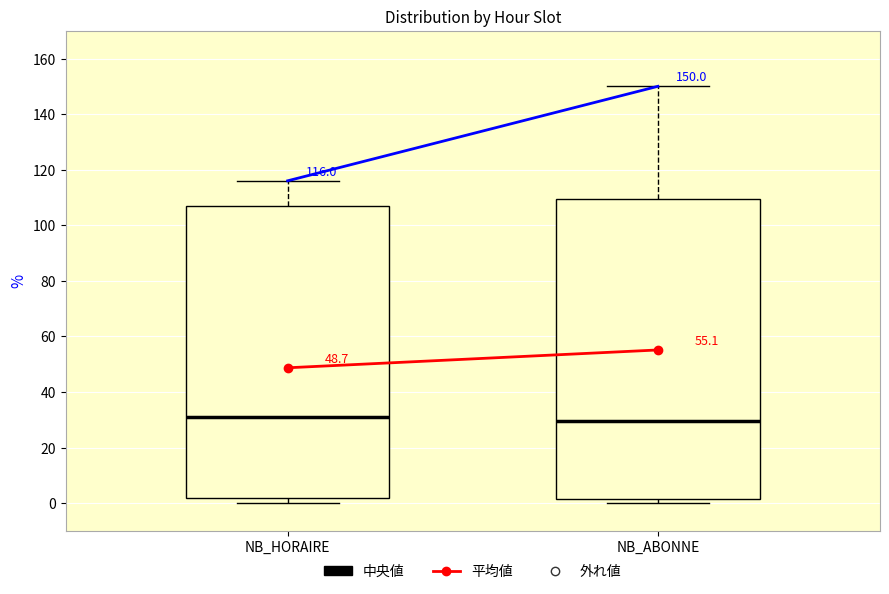

Which box is the tallest, from its lower edge to its upper edge?

NB_ABONNE